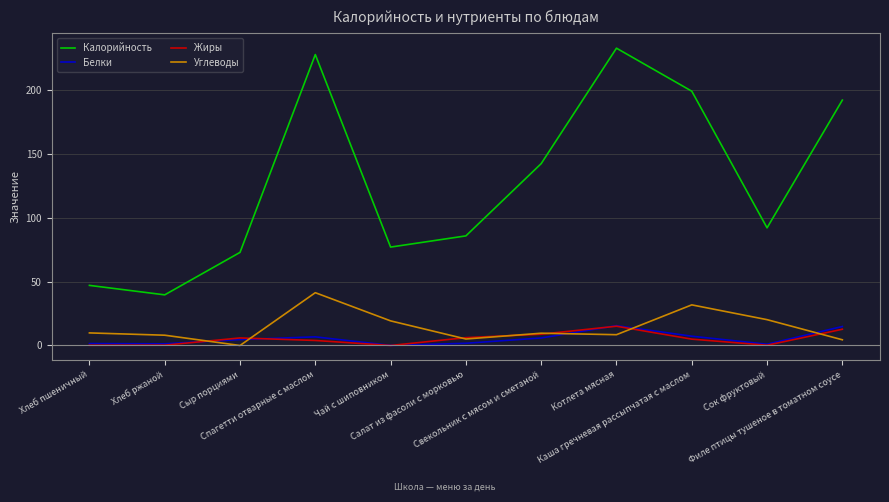

Which series has the largest total across all categories?

Калорийность